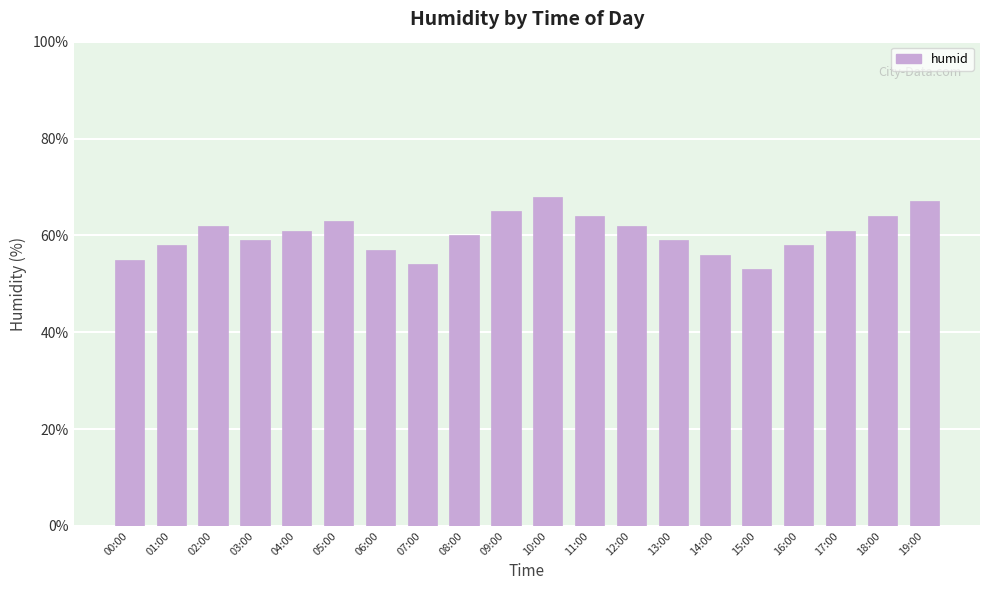

How many bars are there in total?

20